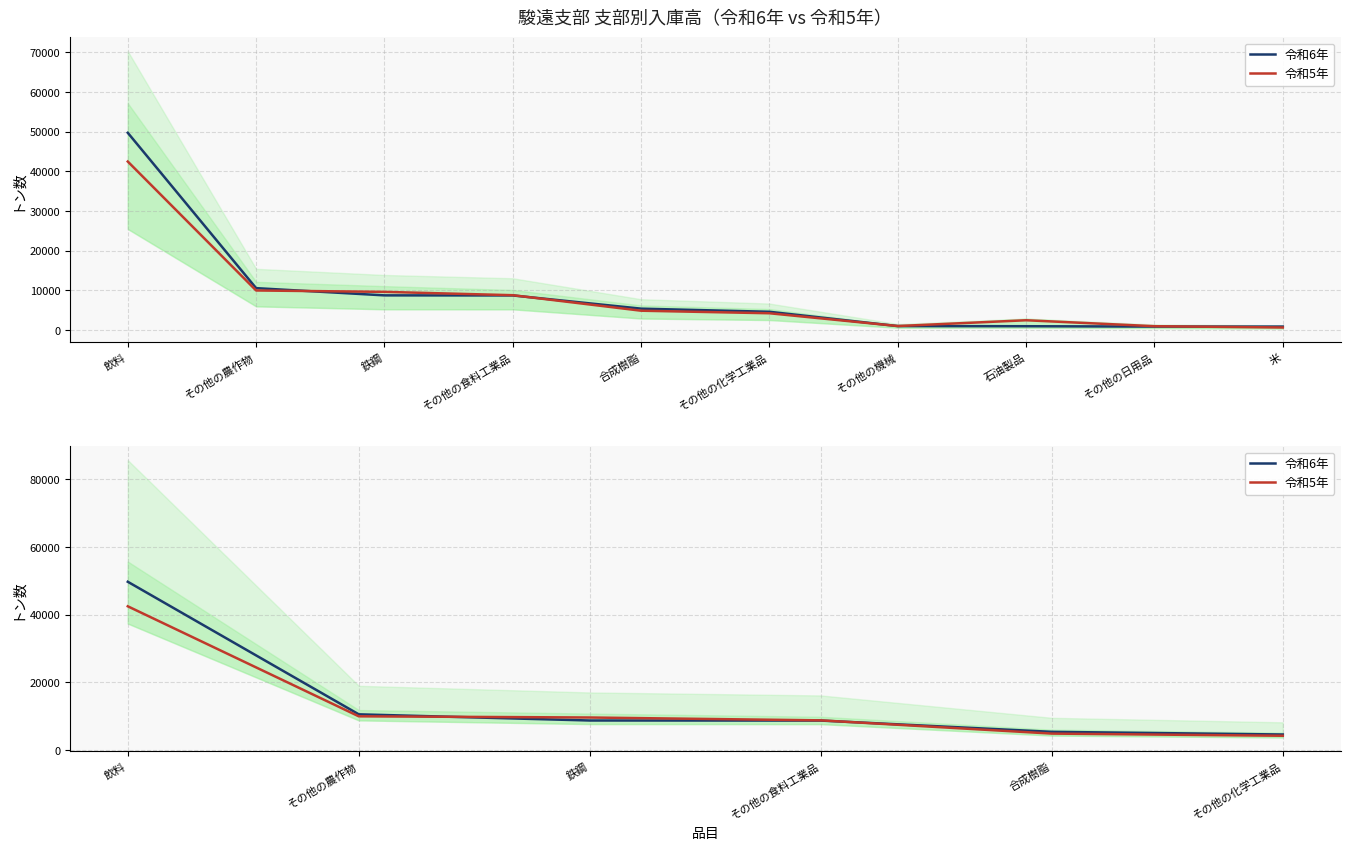

What is the label of the 4th point from the left?

その他の食料工業品